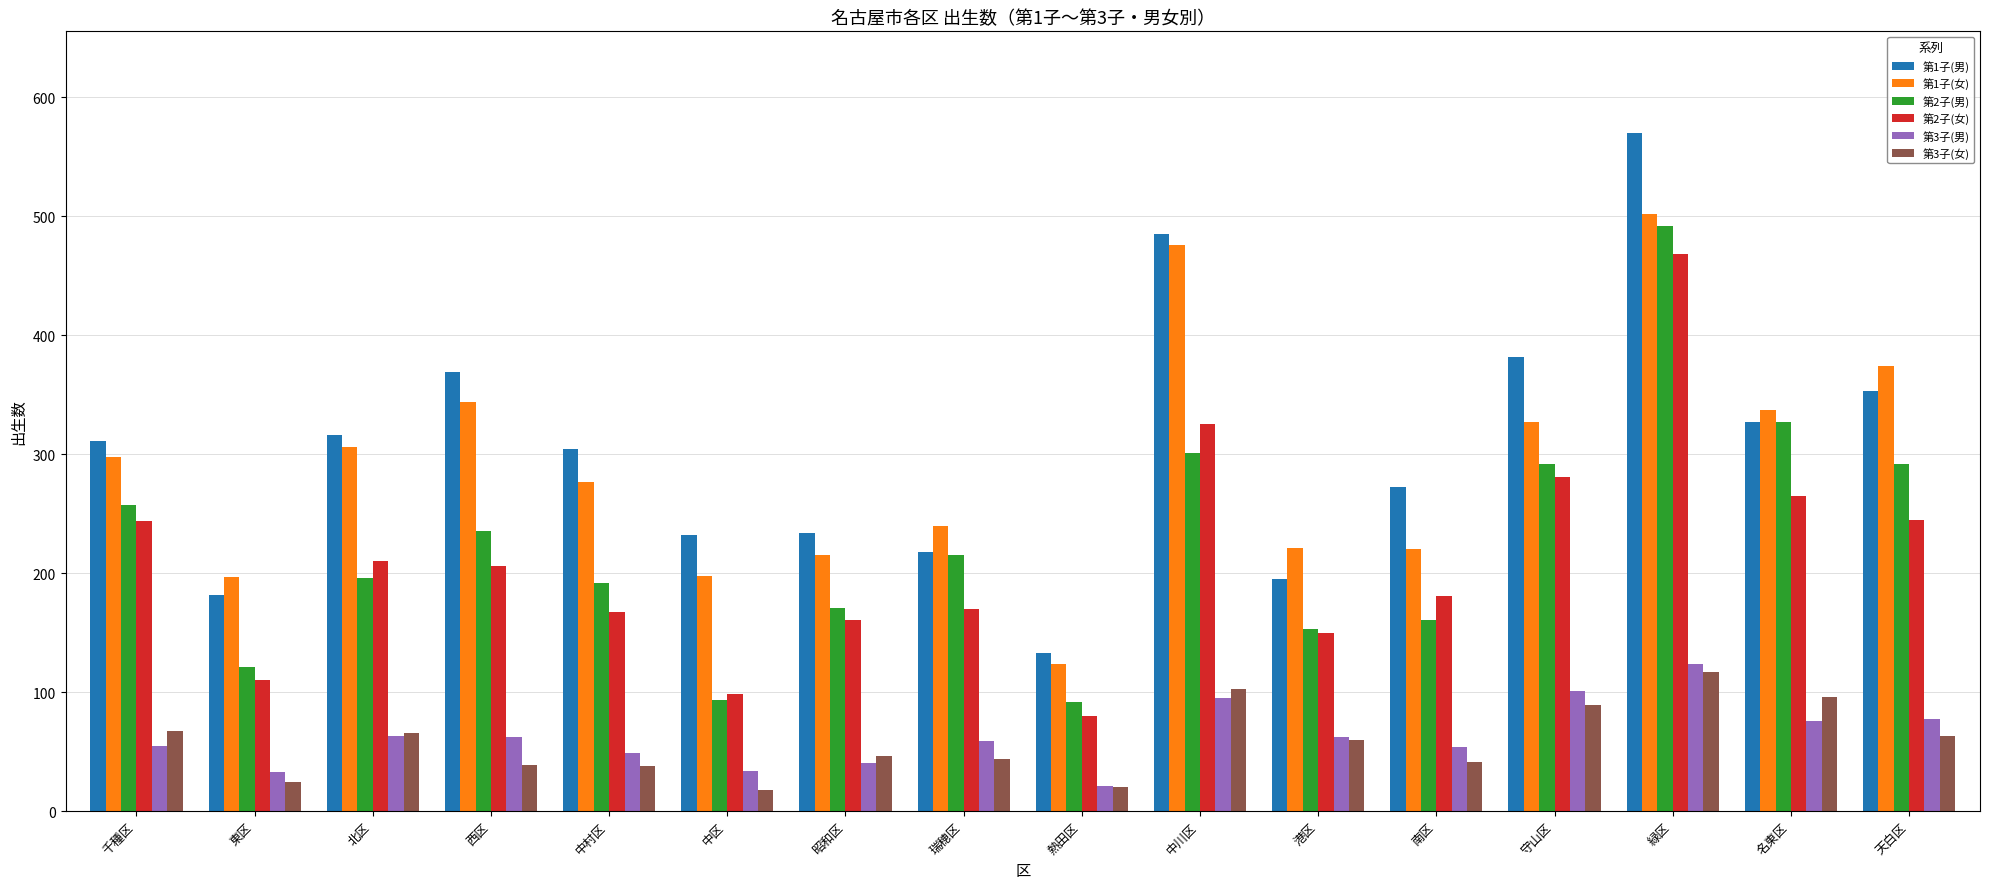

What is the label of the 9th bar from the left?

熱田区